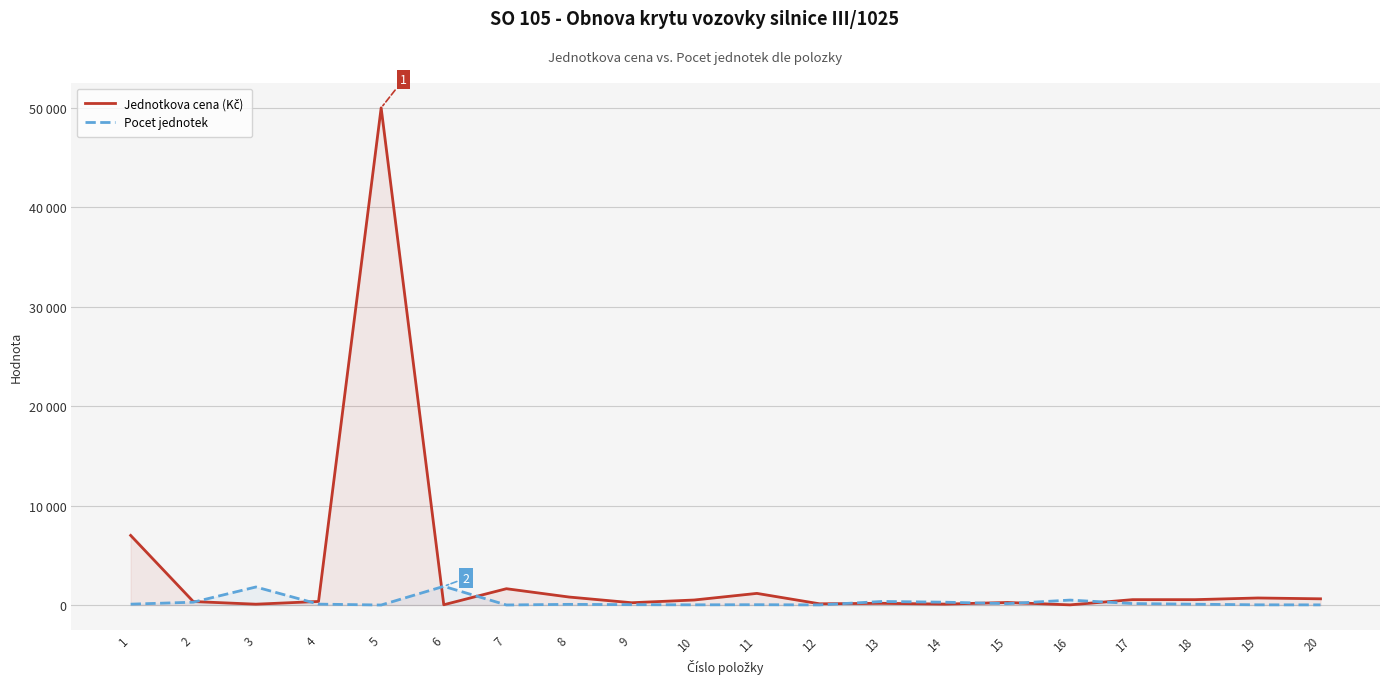

Does the chart have visible grid lines?

Yes